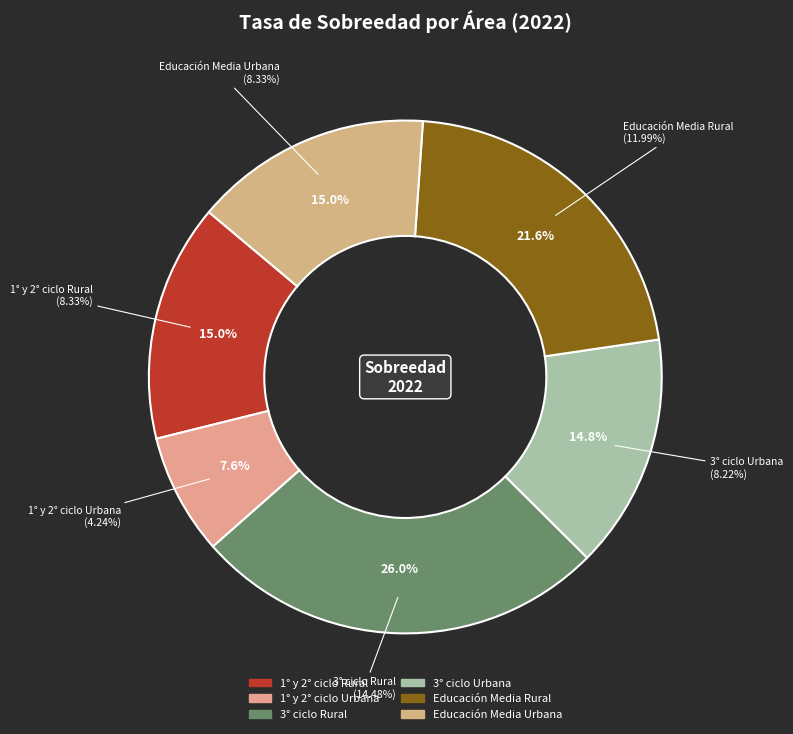

How many slices are in this pie chart?

6